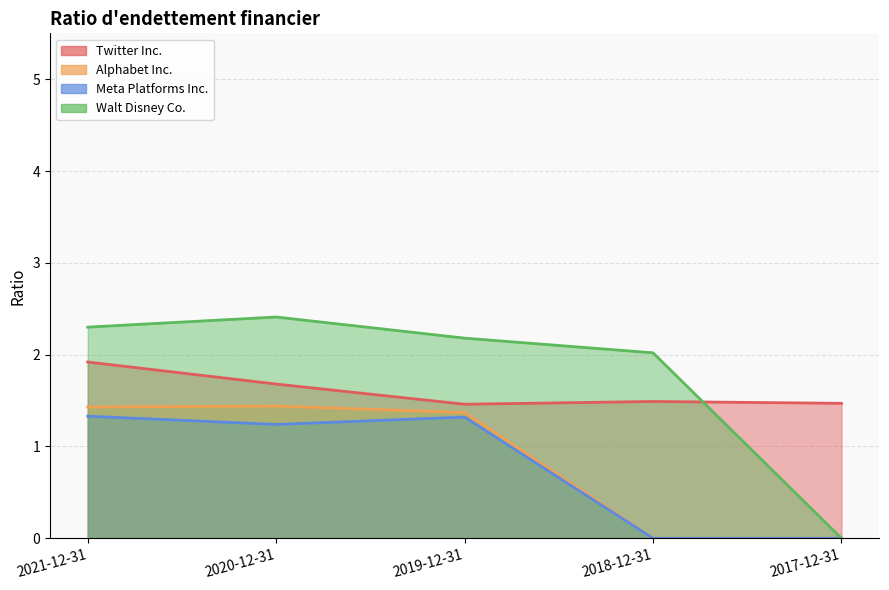

What is the spread (max minus min) of values at 2019-12-31?

0.9